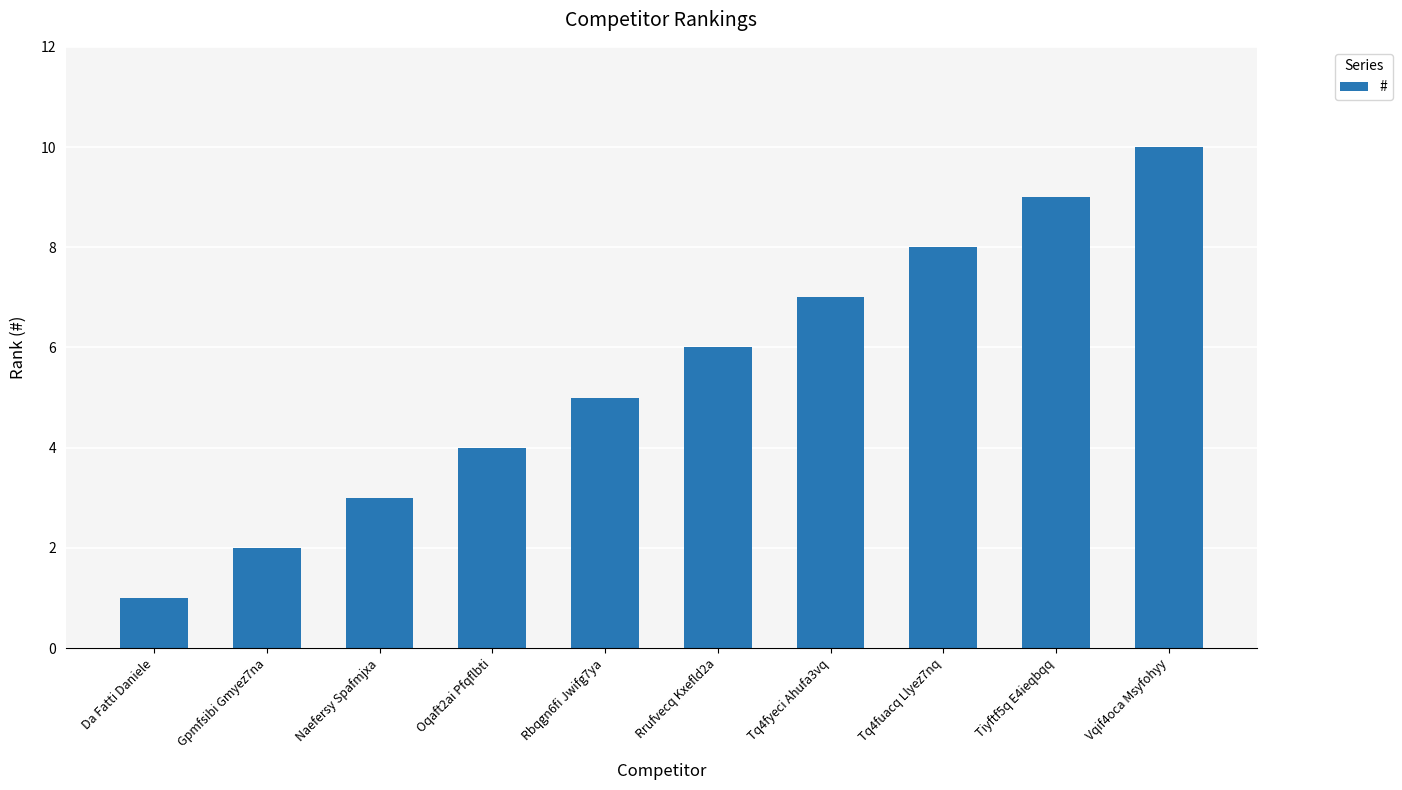

What is the average value?

6